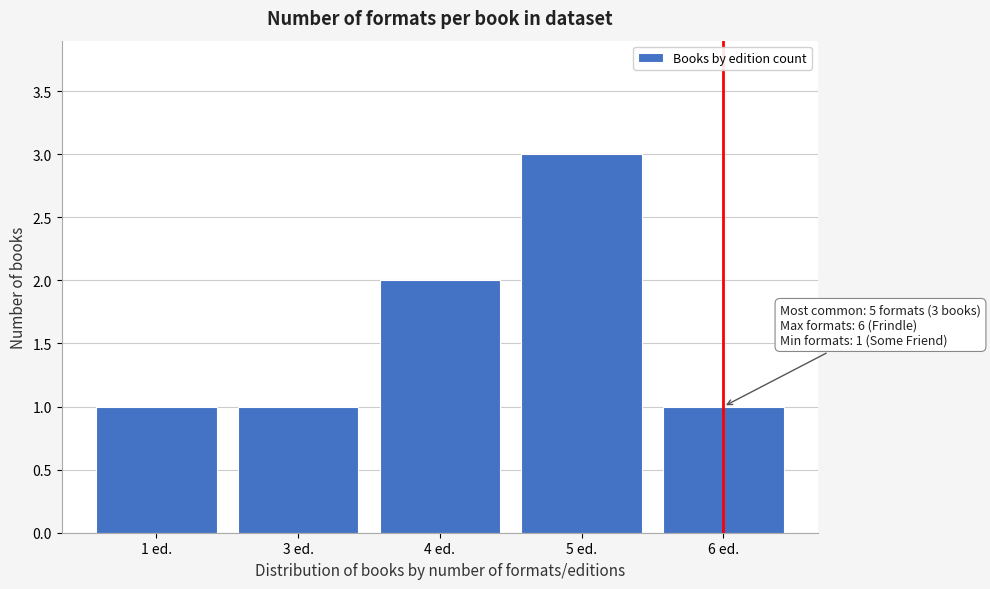

Reading left to right, what are all the values shown in this chart?

1 ed.=1	3 ed.=1	4 ed.=2	5 ed.=3	6 ed.=1